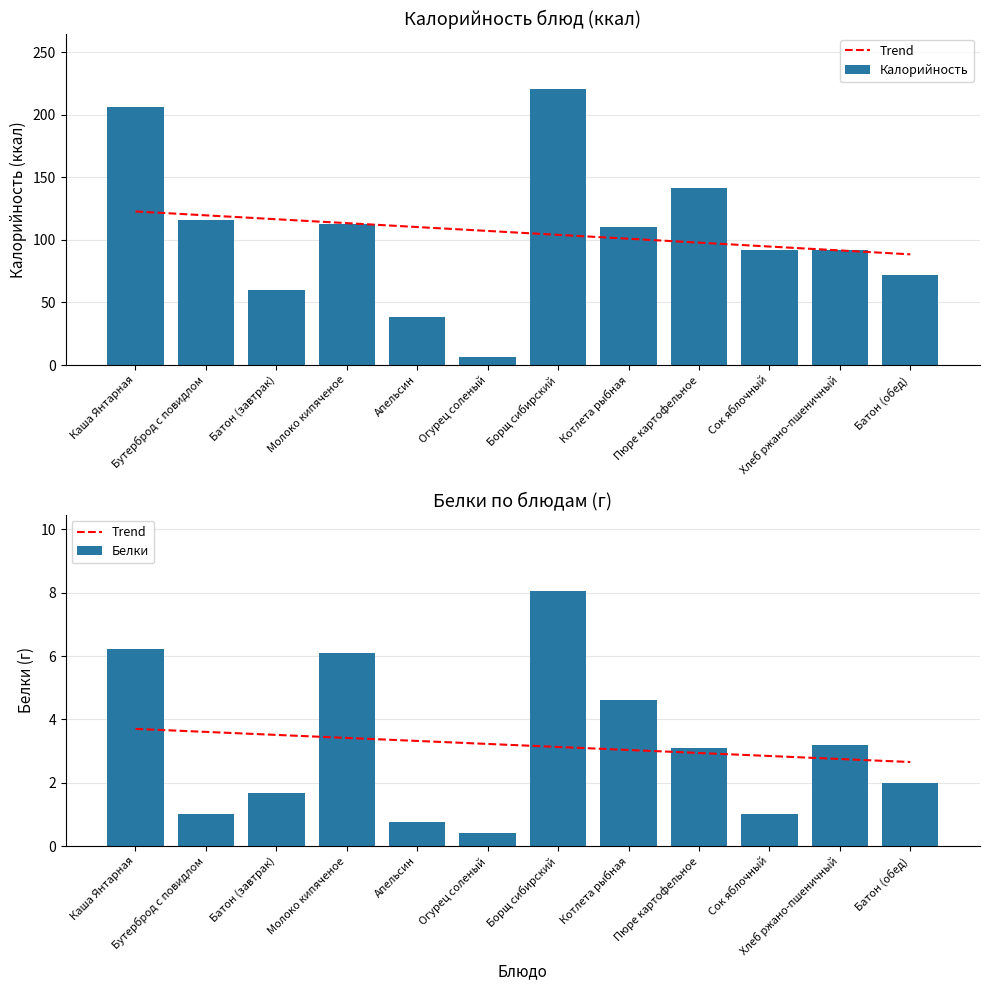

The value of Белки at Борщ сибирский is 12.5. True or false?

False